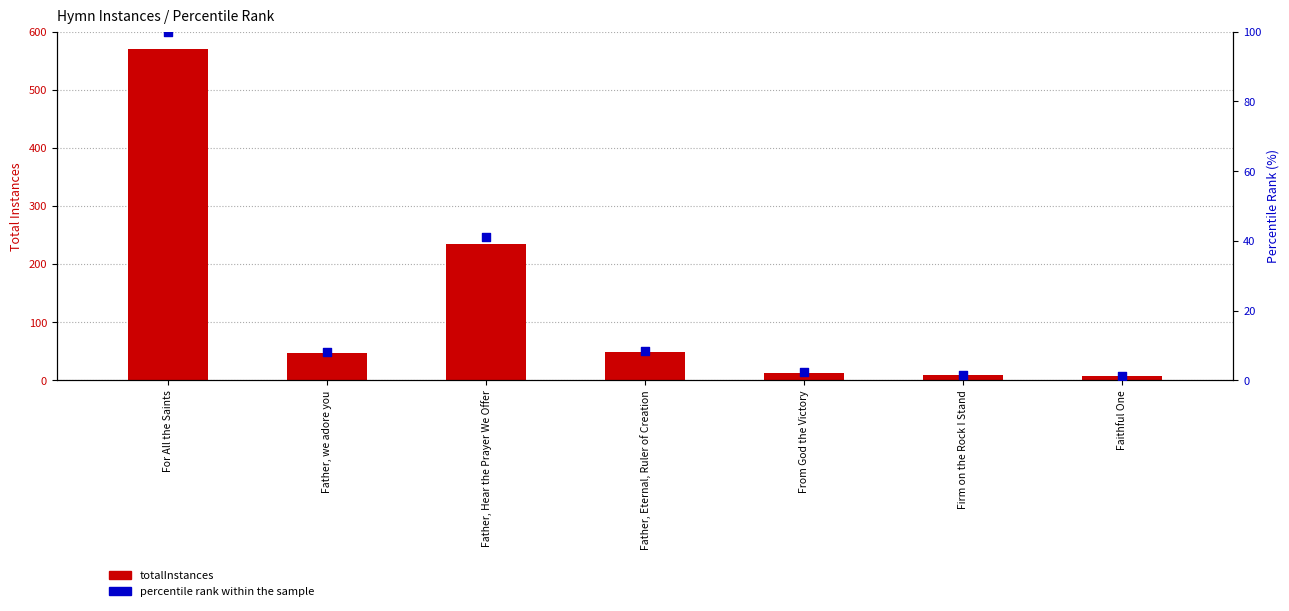

Is the value of percentile rank within the sample at Firm on the Rock I Stand greater than the value of totalInstances at Father, Eternal, Ruler of Creation?

No